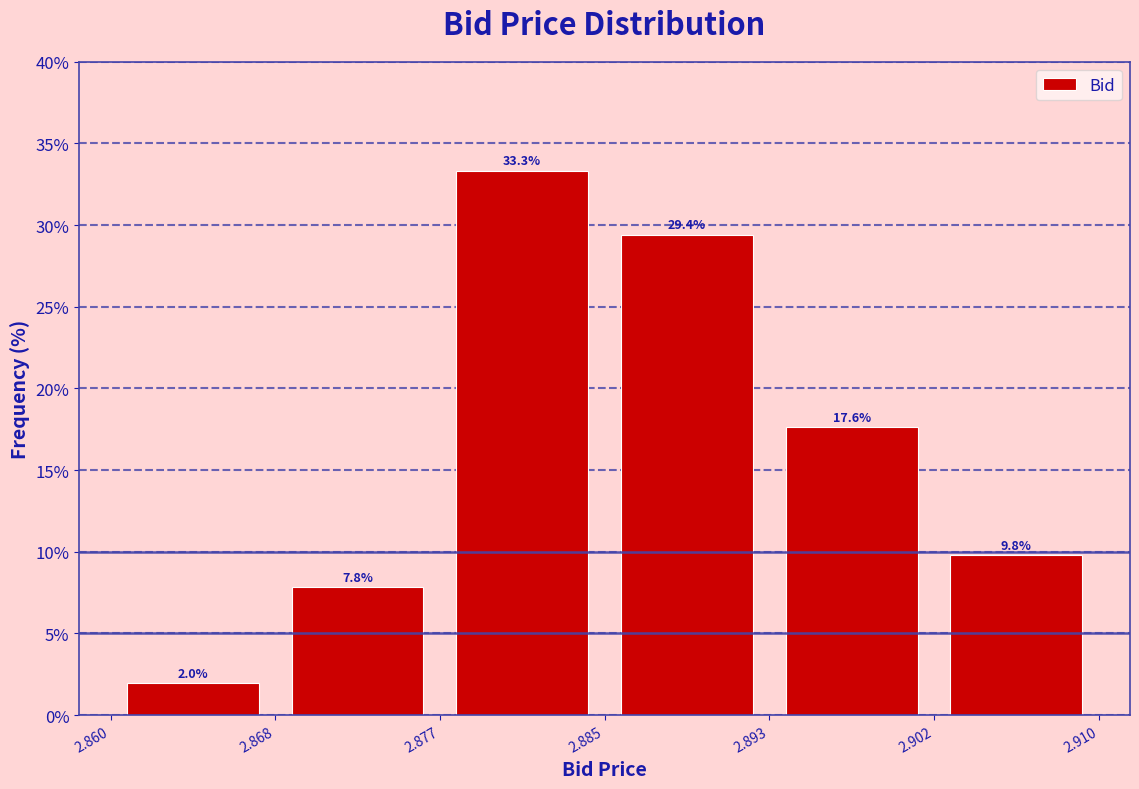

Reading left to right, list every bar in this chart as the range it spans on the x-axis followed by its height.

2.860 to 2.868: 2.0
2.868 to 2.877: 7.8
2.877 to 2.885: 33.3
2.885 to 2.893: 29.4
2.893 to 2.902: 17.6
2.902 to 2.910: 9.8